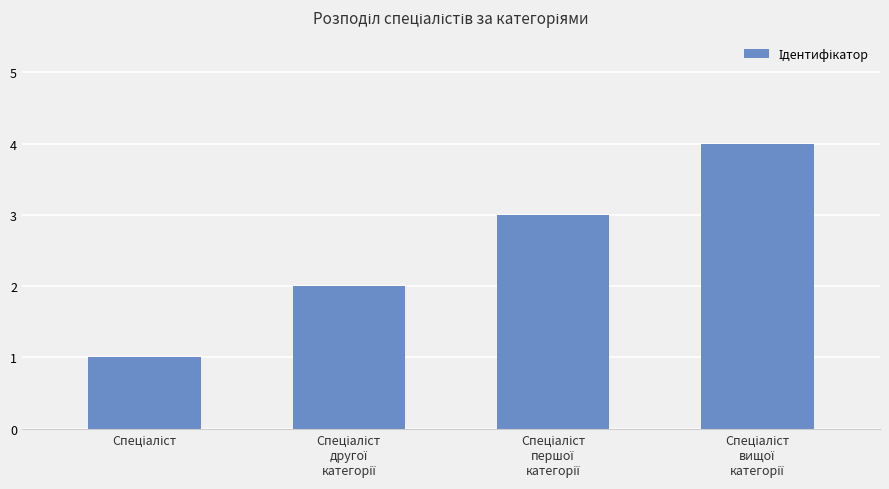

How many values are between 2 and 4?

3